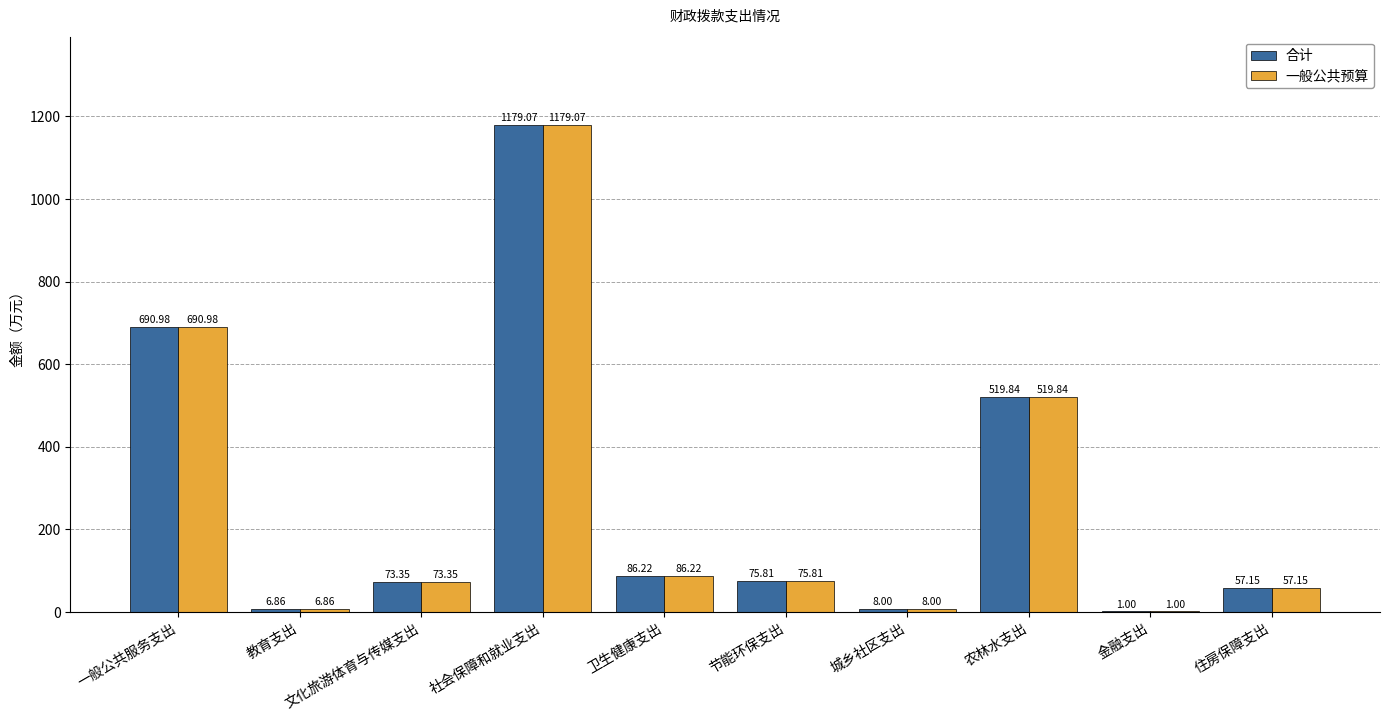

What are all the series names shown in the legend?

合计, 一般公共预算